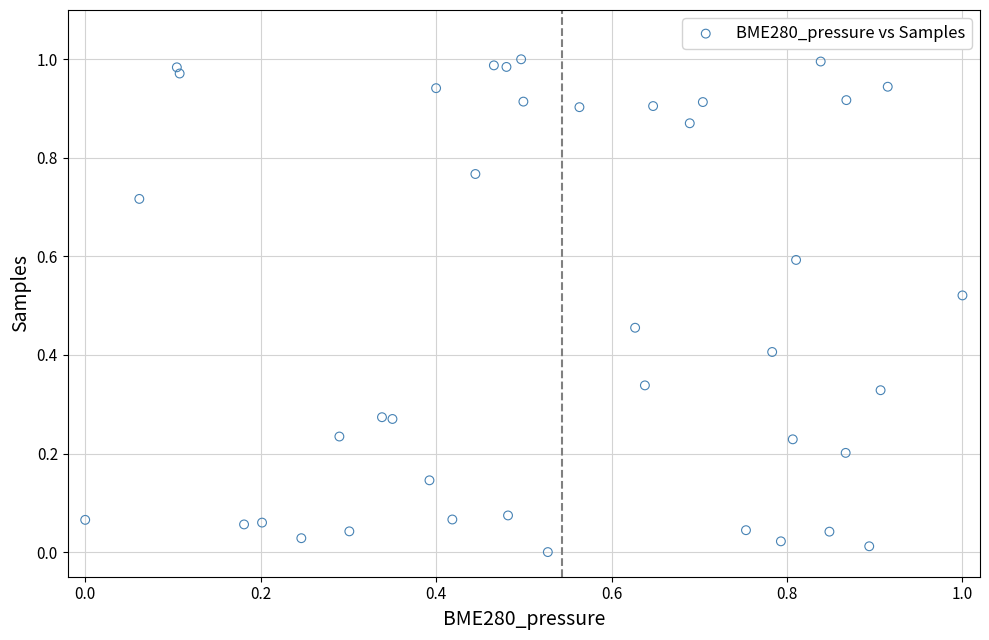

Count the number of points in this scatter plot.

40